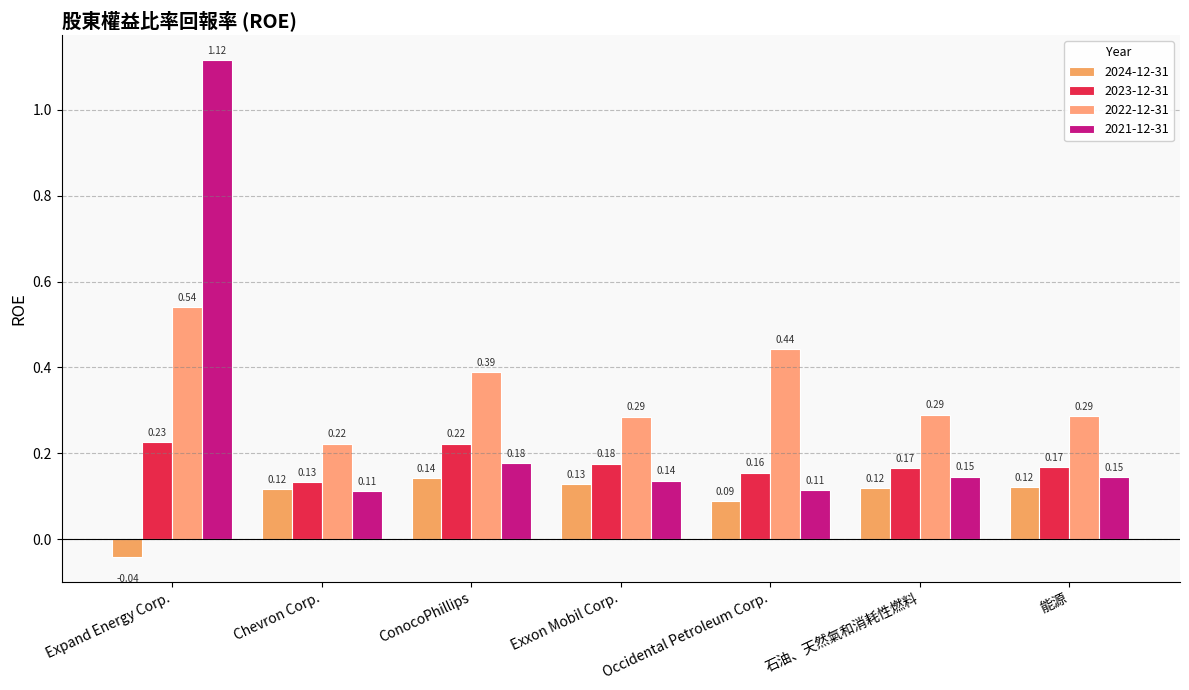

How many categories are shown in the chart?

7